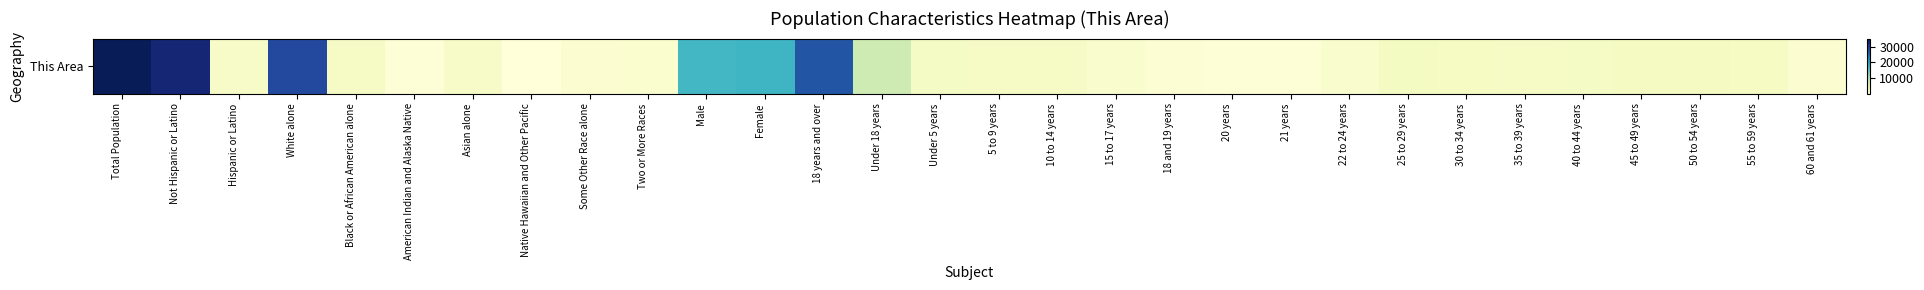

List the labels in order of value, largest first.

Total Population, Not Hispanic or Latino, White alone, 18 years and over, Female, Male, Under 18 years, 50 to 54 years, 45 to 49 years, 25 to 29 years, 30 to 34 years, 55 to 59 years, 40 to 44 years, Under 5 years, 35 to 39 years, 10 to 14 years, Black or African American alone, 5 to 9 years, Hispanic or Latino, Asian alone, 15 to 17 years, 22 to 24 years, Two or More Races, Some Other Race alone, 60 and 61 years, 18 and 19 years, 20 years, 21 years, American Indian and Alaska Native, Native Hawaiian and Other Pacific